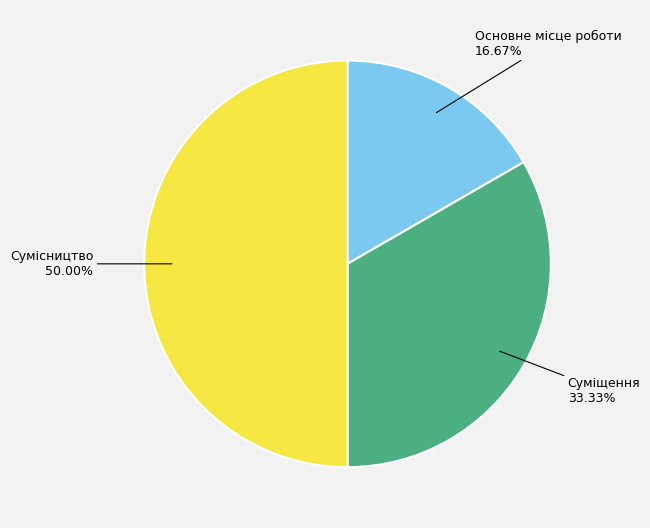

To the nearest percent, what is the difference between the largest and smallest slice percentages?

33%